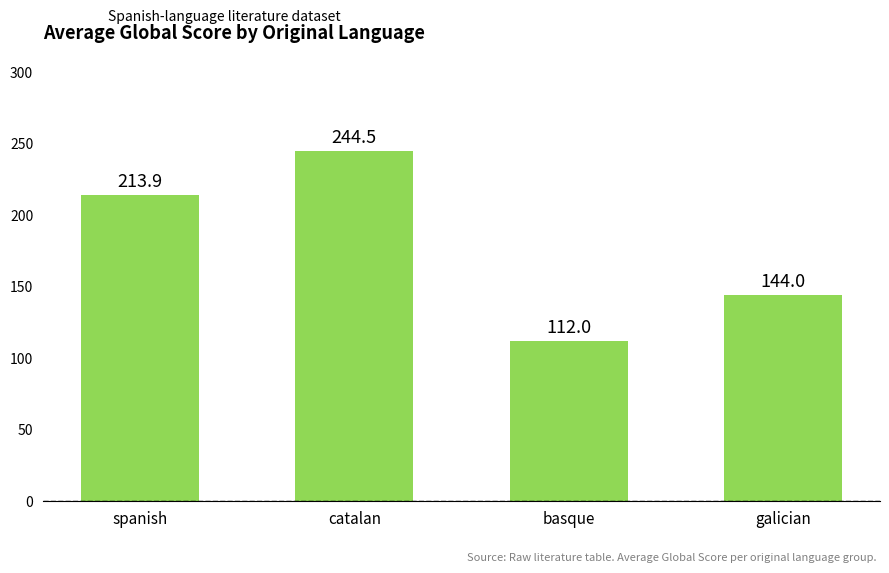

At which label does the data first exceed 213?

spanish